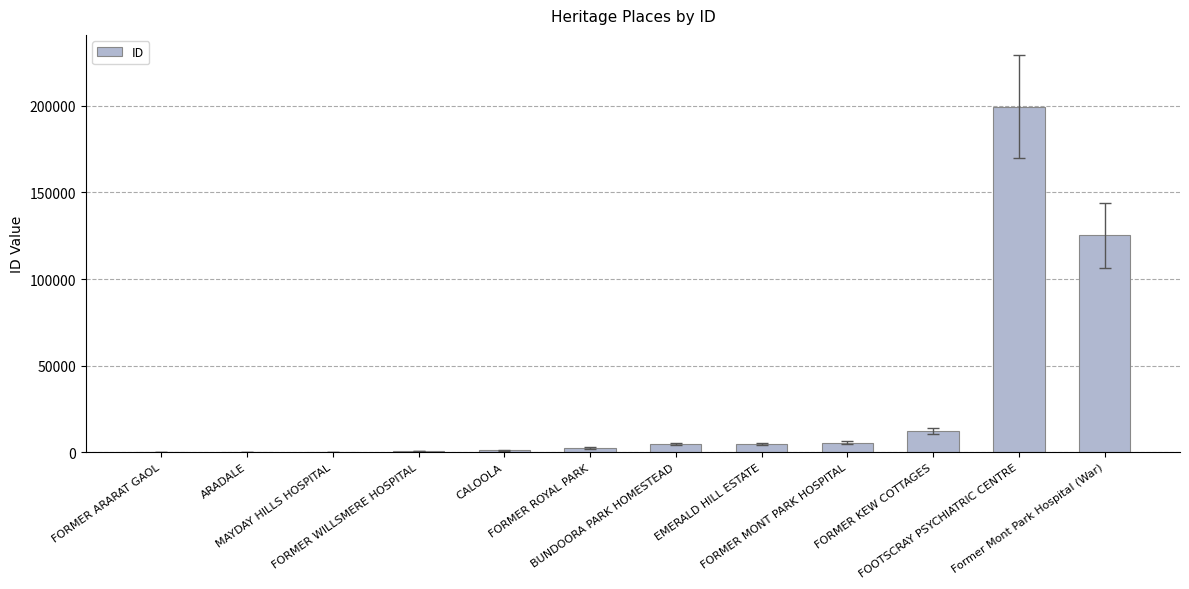

What is the maximum value shown in the chart?

199432